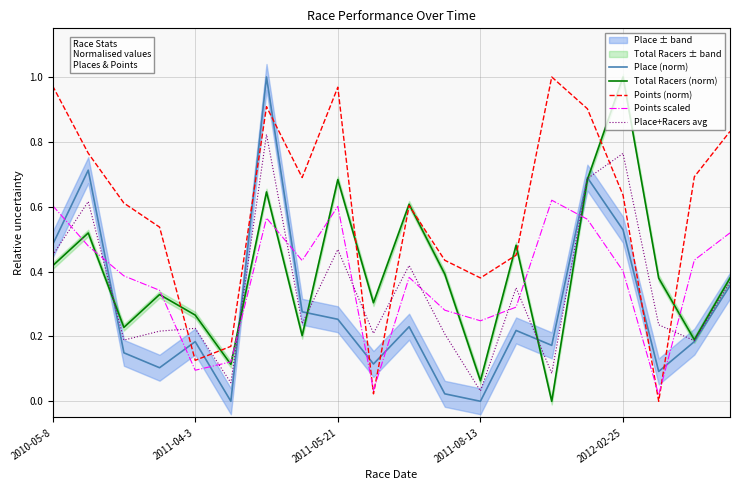

True or false: Place+Racers avg has more than 1 interior local peaks.

True